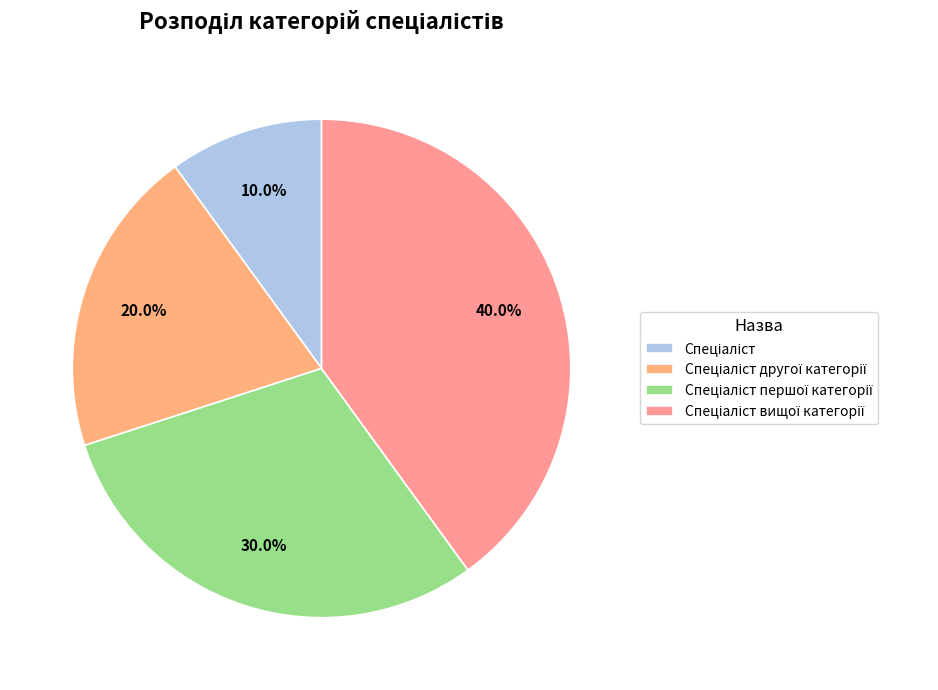

Does Спеціаліст represent more than half of the total?

No